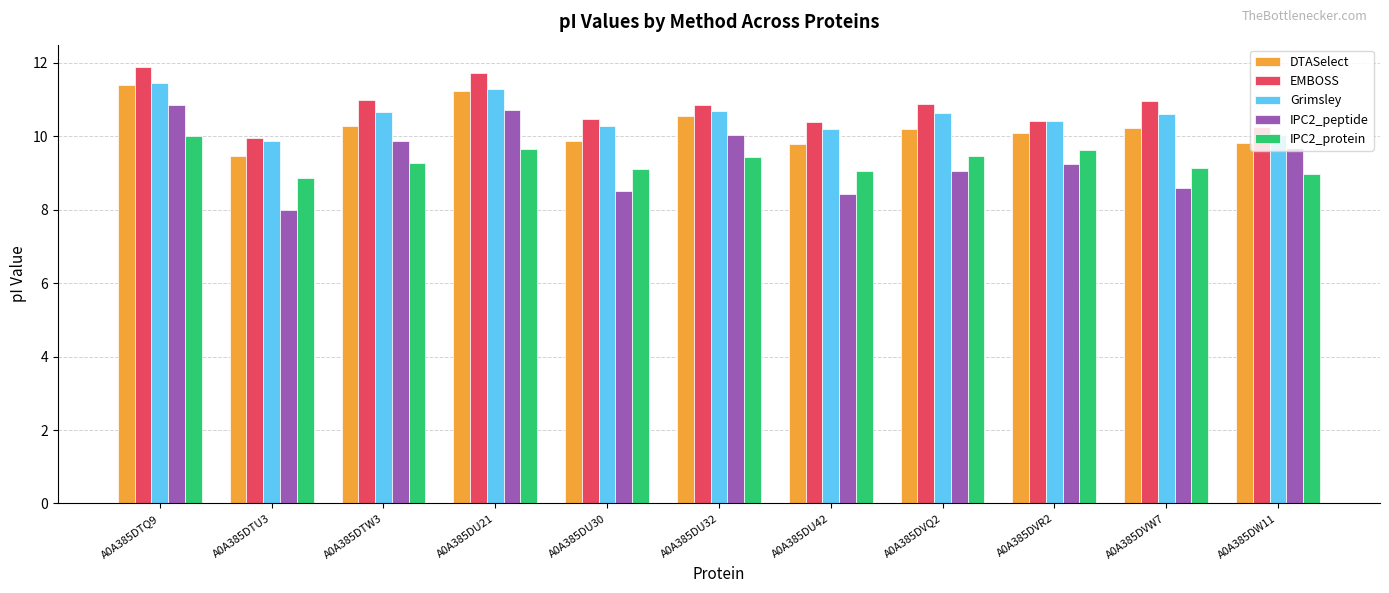

The value of IPC2_protein at A0A385DU42 is 15.4. True or false?

False